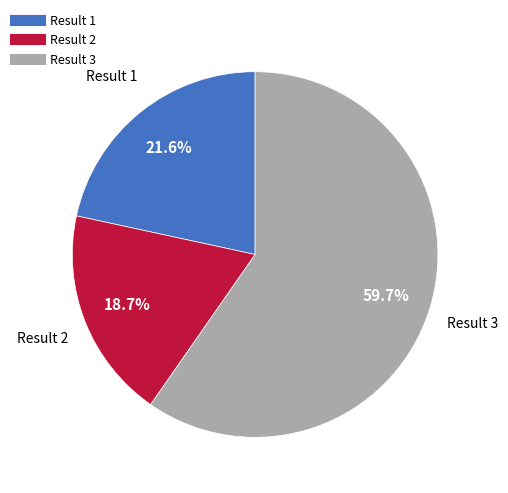

Does any single category account for the majority?

Yes